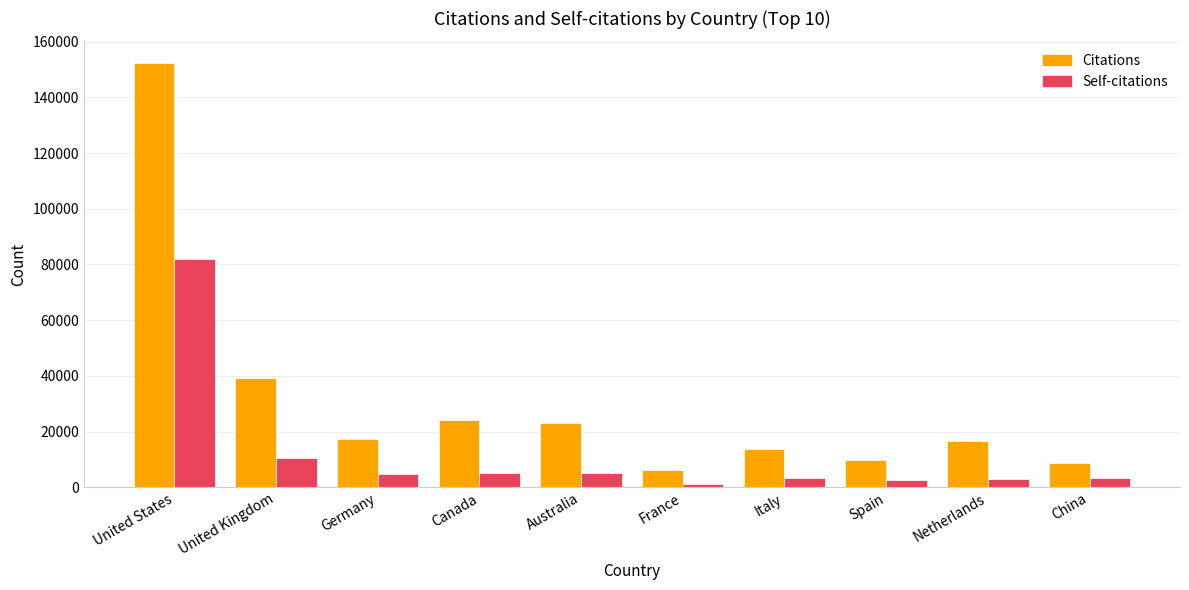

Is the value of Self-citations at Canada greater than the value of Citations at United Kingdom?

No